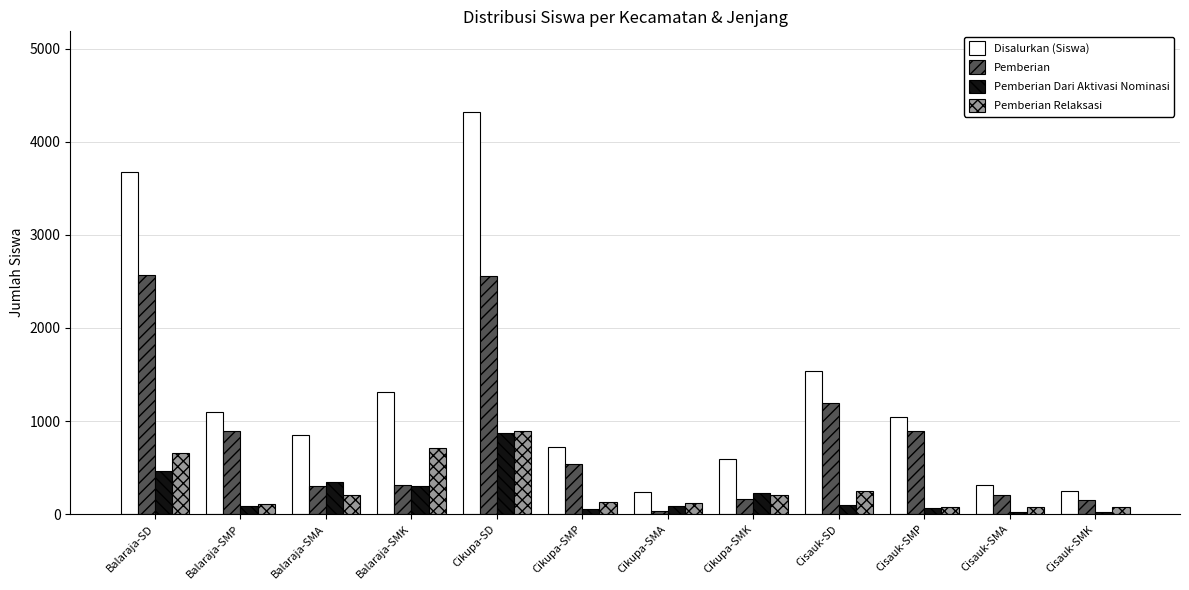

Which series changed the most between Cikupa-SD and Cisauk-SMK?

Disalurkan (Siswa)